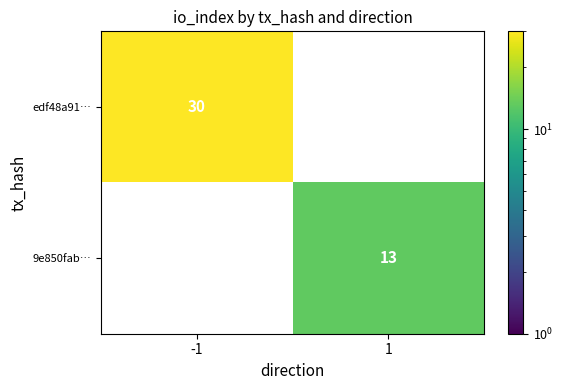

The 9e850fab… series shows 13.0 at 1. True or false?

True